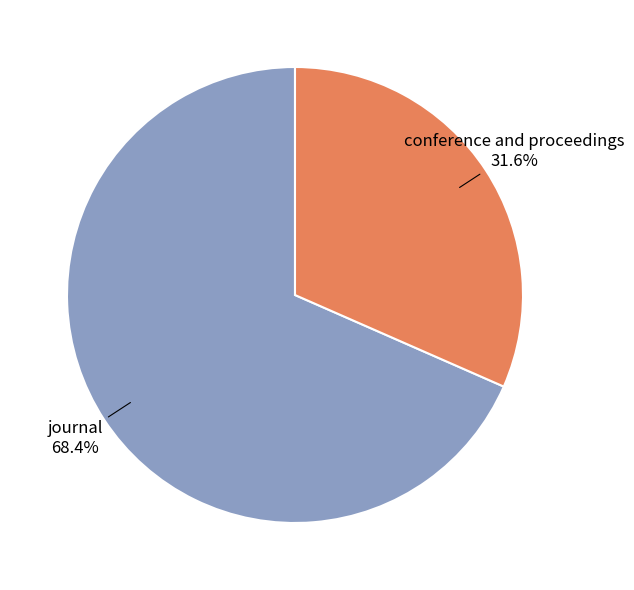

Which category has the biggest portion of the pie?

journal